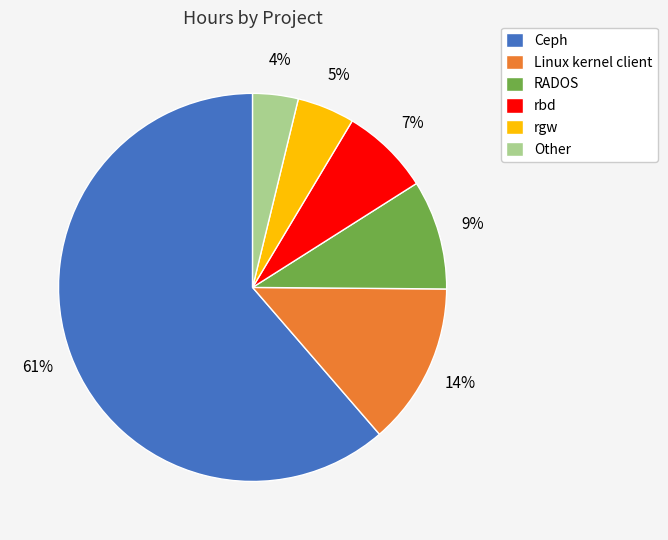

The Linux kernel client slice represents 27% of the pie. True or false?

False